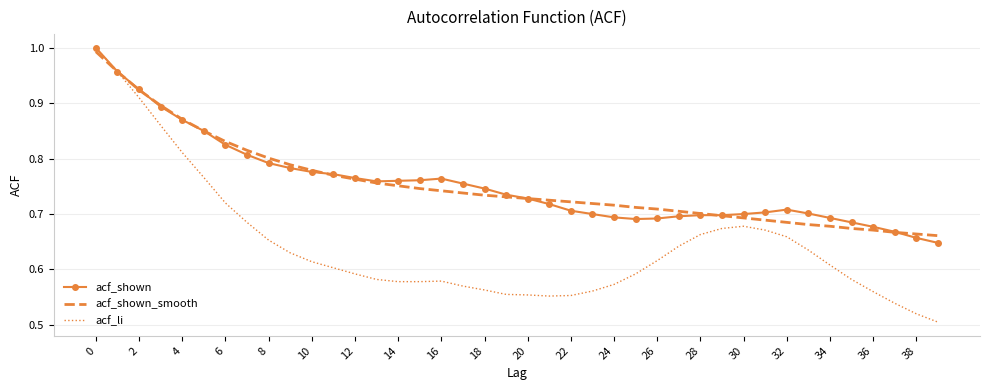

Which series has the widest spread of values?

acf_li